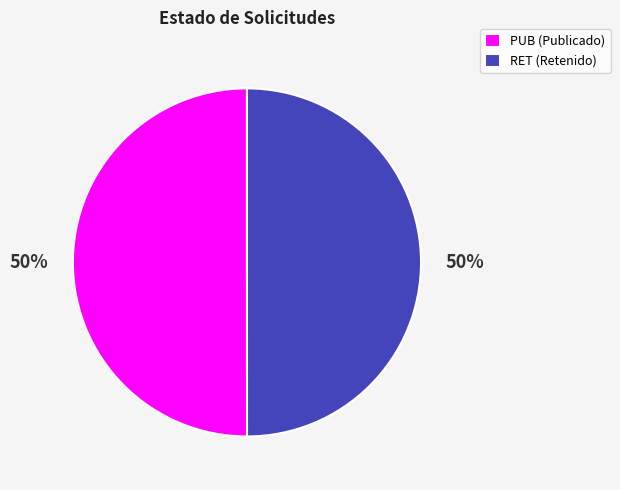

To the nearest percent, what percentage of the pie is RET?

50%